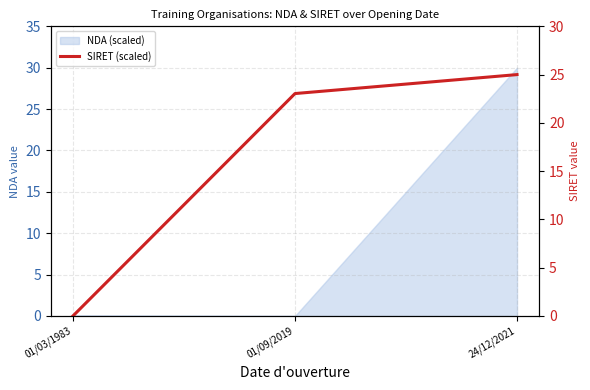

Which category has the highest value across all series?

24/12/2021